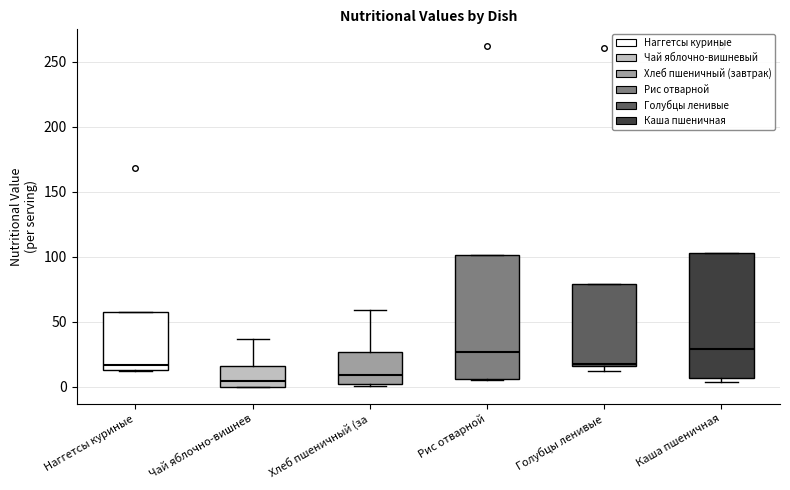

Where is the lower edge of the box for Наггетсы куриные on the y-axis? The values are not printed on the chart, so give them approximately, as read against the axis.

15